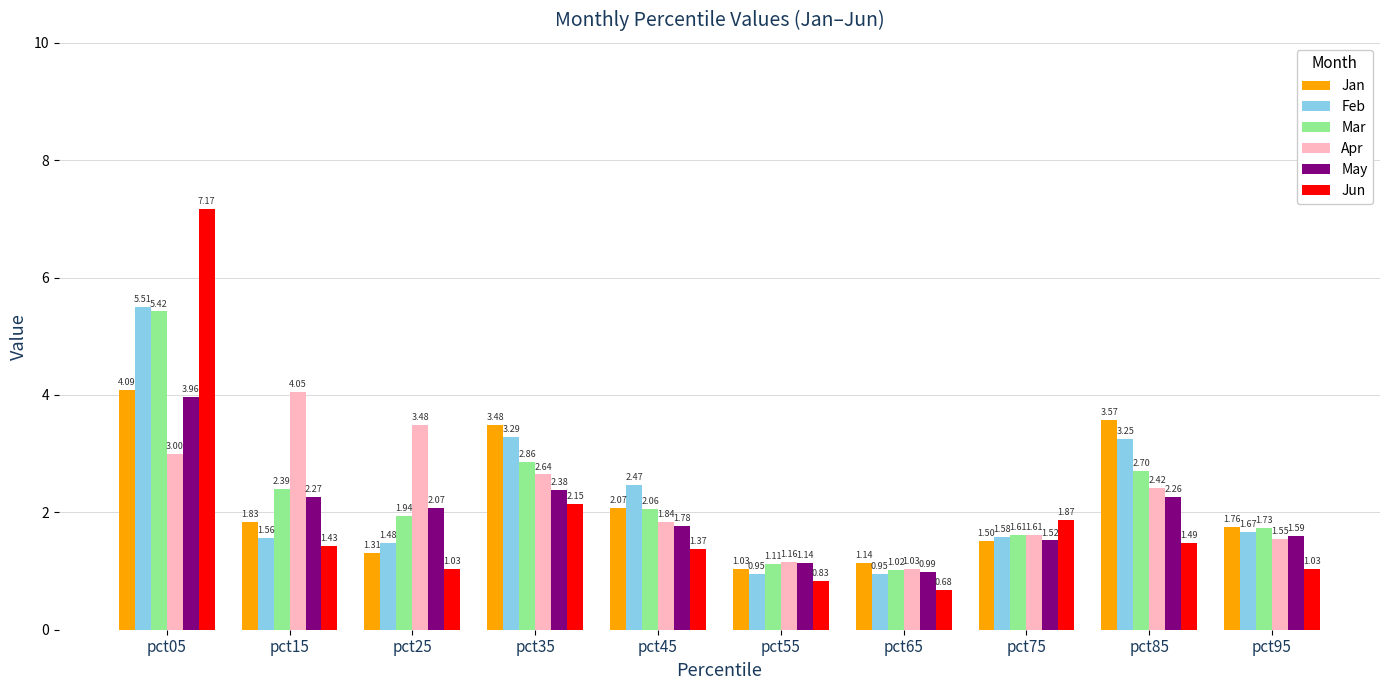

At how many categories does at least one series exceed 2?

6